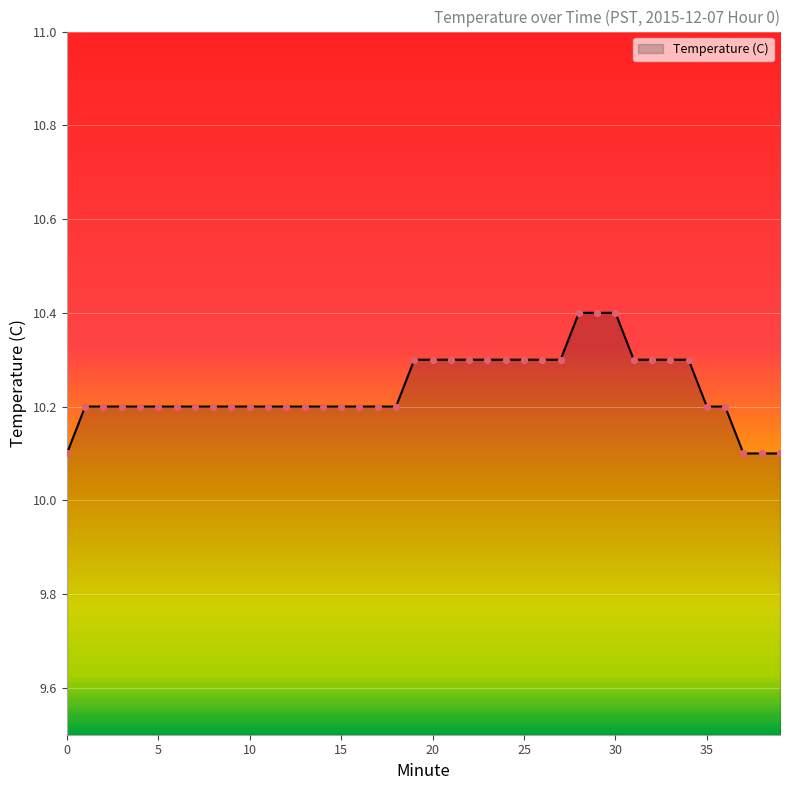

What is the greatest value displayed?

10.4